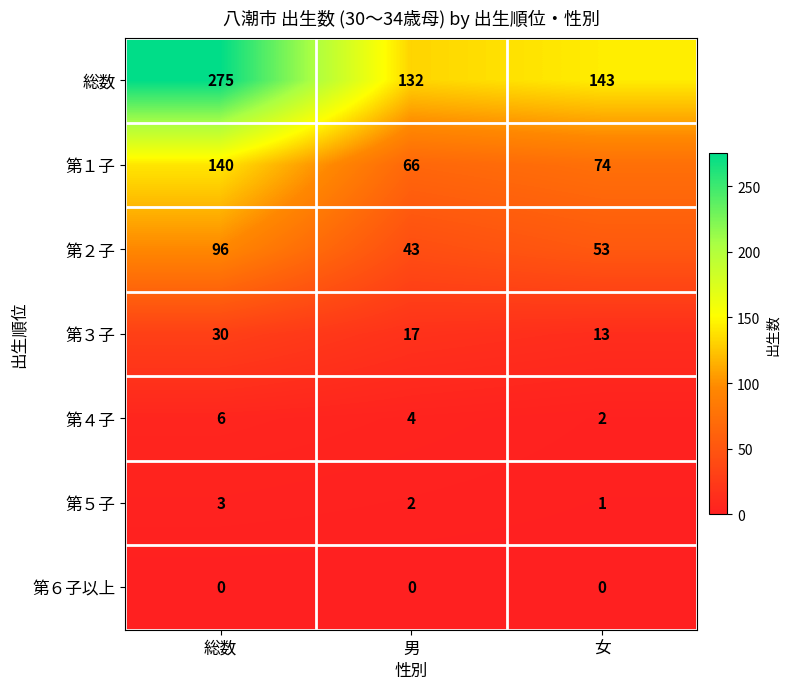

At which category is the sum across all series the highest?

総数